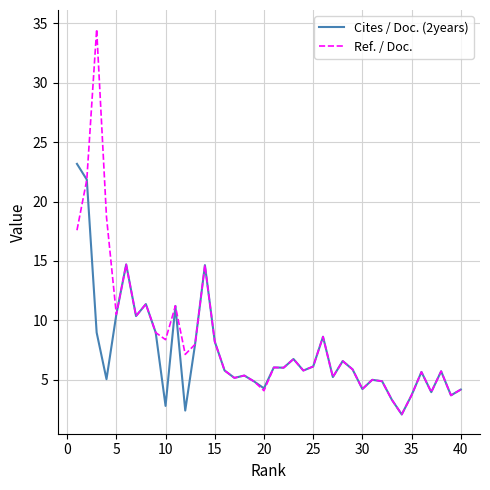

What is the greatest value displayed?

34.5